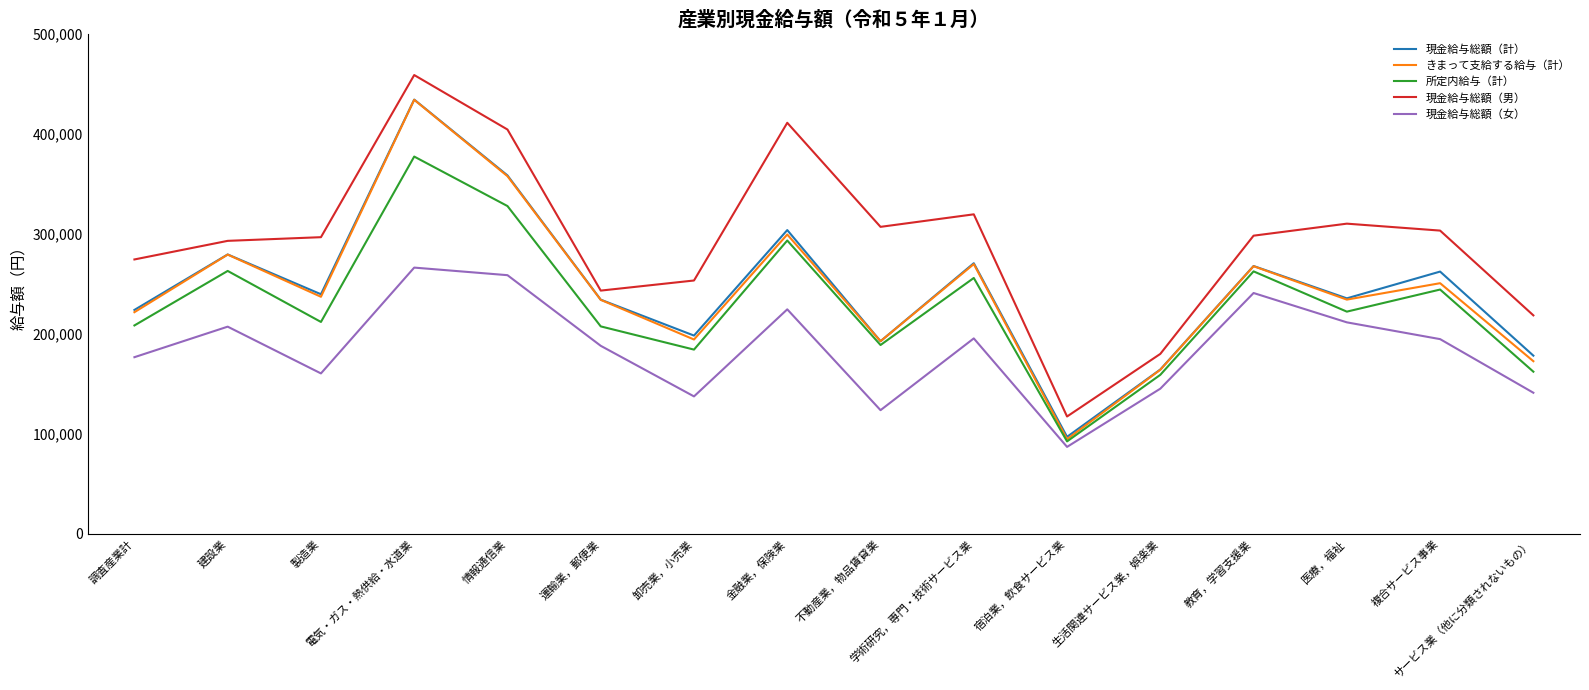

True or false: 現金給与総額（男） and 現金給与総額（女） cross at least once.

False